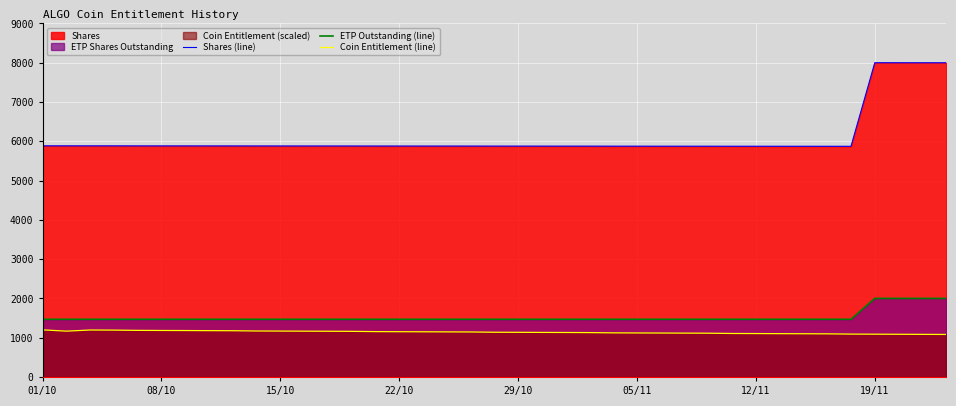

True or false: ETP Outstanding (line) and Coin Entitlement (line) intersect in this chart.

False